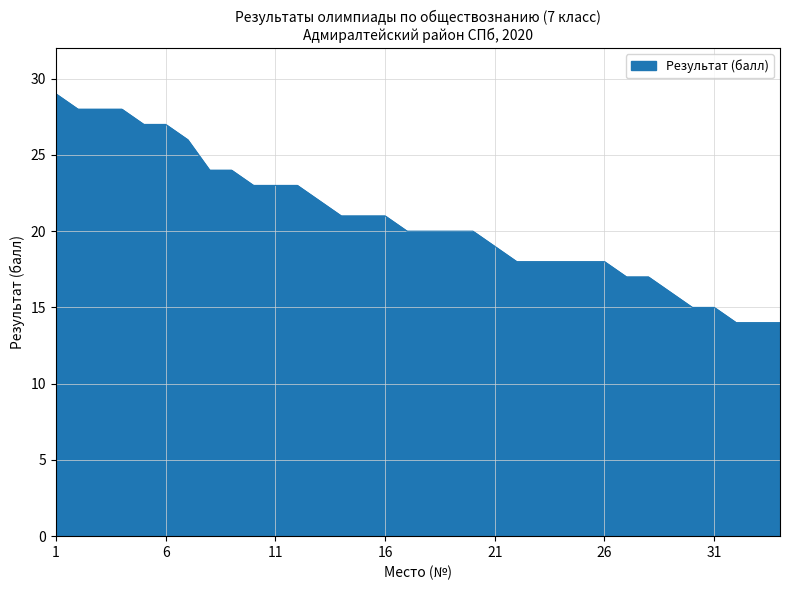

What is the smallest value displayed?

14